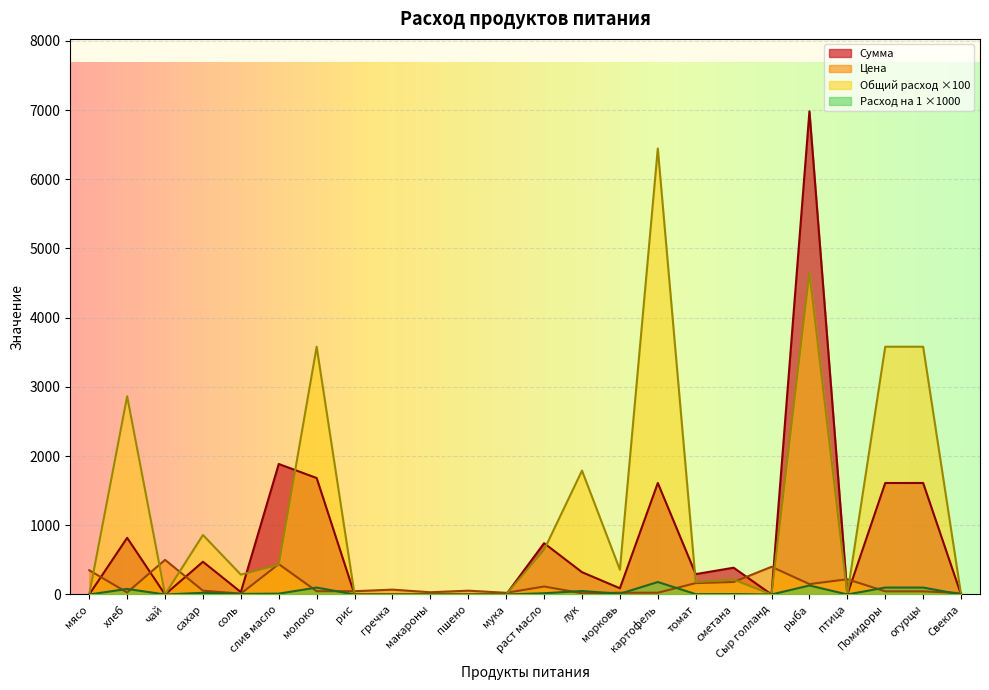

List the labels in order of Цена value, smallest first.

соль, лук, Свекла, мука, морковь, картофель, хлеб, макароны, Помидоры, огурцы, молоко, рис, сахар, пшено, гречка, раст масло, рыба, томат, сметана, птица, мясо, Сыр голланд, слив масло, чай